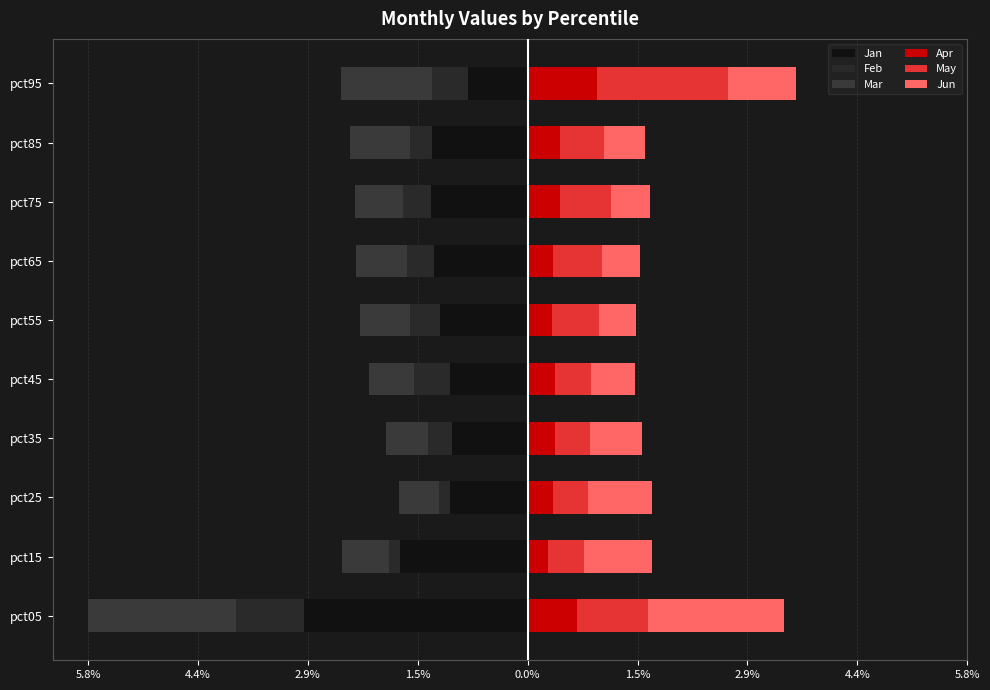

Which series has the largest range (max minus min)?

Jan